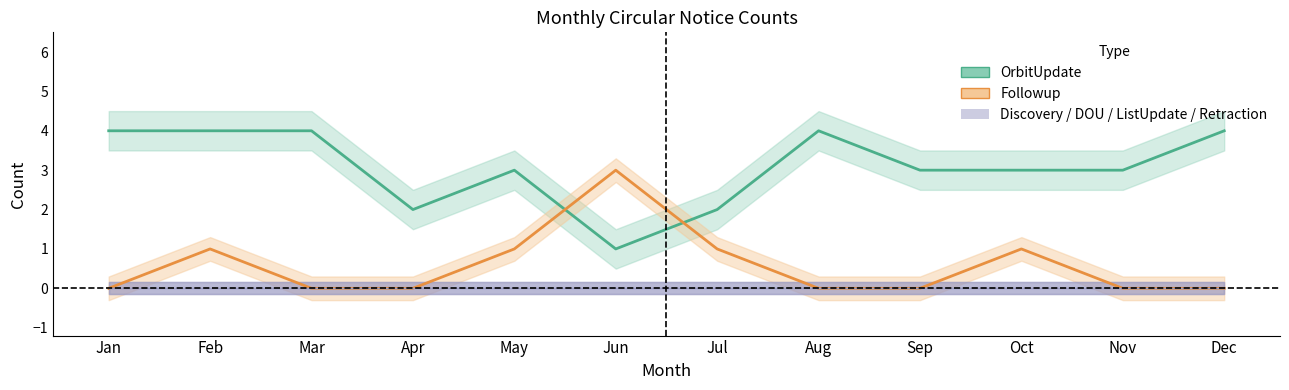

Reading left to right, what are all the values shown in this chart?

OrbitUpdate: Jan=4	Feb=4	Mar=4	Apr=2	May=3	Jun=1	Jul=2	Aug=4	Sep=3	Oct=3	Nov=3	Dec=4
Followup: Jan=0	Feb=1	Mar=0	Apr=0	May=1	Jun=3	Jul=1	Aug=0	Sep=0	Oct=1	Nov=0	Dec=0
Discovery: Jan=0	Feb=0	Mar=0	Apr=0	May=0	Jun=0	Jul=0	Aug=0	Sep=0	Oct=0	Nov=0	Dec=0
DOU: Jan=0	Feb=0	Mar=0	Apr=0	May=0	Jun=0	Jul=0	Aug=0	Sep=0	Oct=0	Nov=0	Dec=0
ListUpdate: Jan=0	Feb=0	Mar=0	Apr=0	May=0	Jun=0	Jul=0	Aug=0	Sep=0	Oct=0	Nov=0	Dec=0
Retraction: Jan=0	Feb=0	Mar=0	Apr=0	May=0	Jun=0	Jul=0	Aug=0	Sep=0	Oct=0	Nov=0	Dec=0